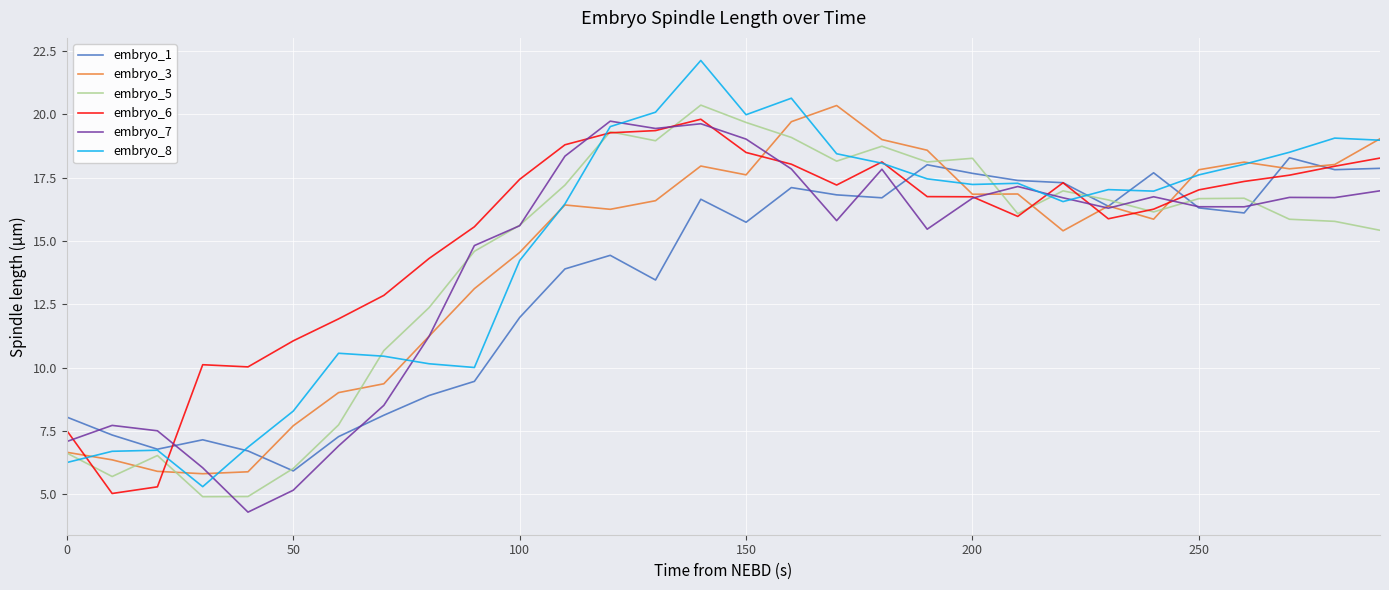

What is the minimum value shown in the chart?

4.3